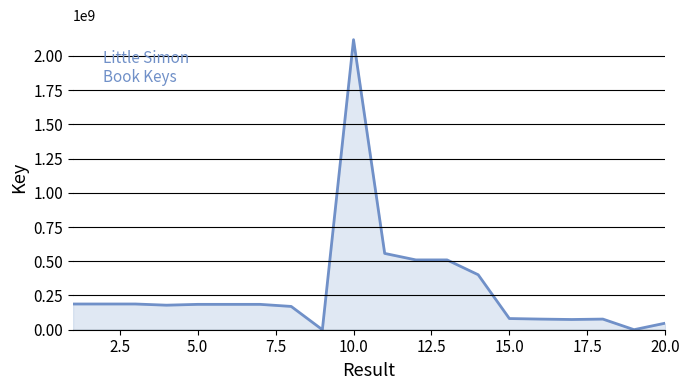

What is the maximum value shown in the chart?

2118132403